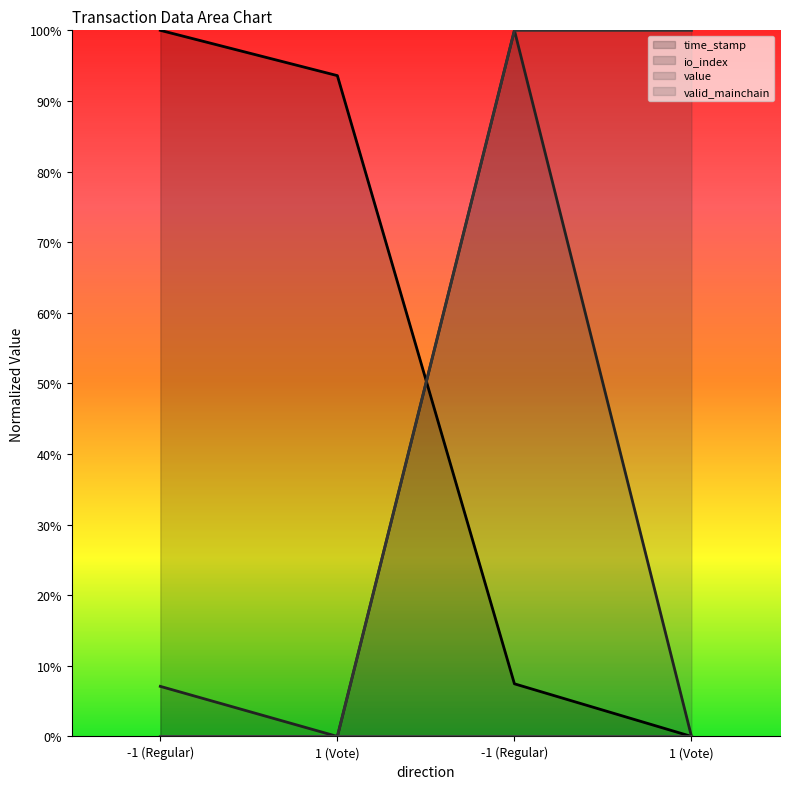

The value of value at -1 (Regular) is 0.0. True or false?

True